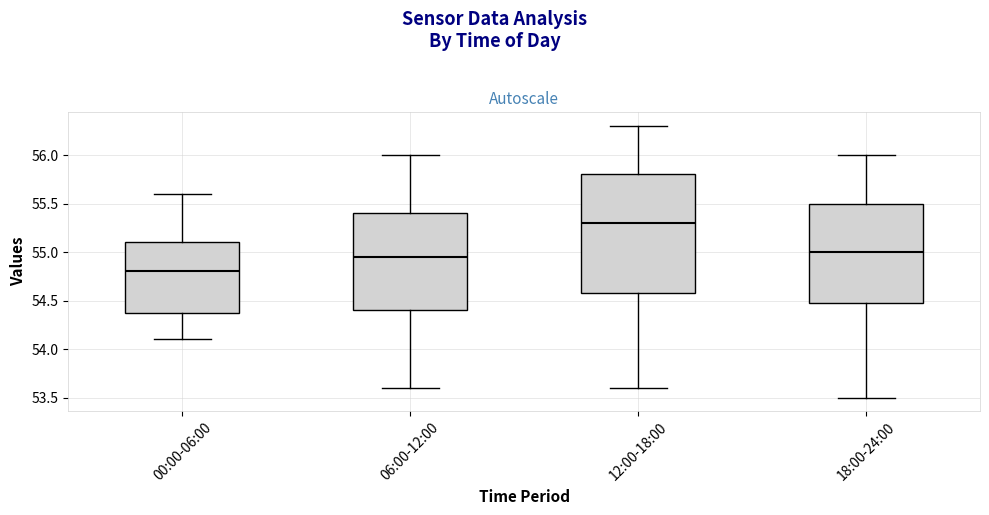

Reading left to right, read every box against the y-axis: the position of its median line, the range the box covers, and the ends of its whiskers. The values are not printed on the chart, so give them approximately, as read against the axis.

00:00-06:00: median 54.80, box 54.40 to 55.10, whiskers 54.10 to 55.60
06:00-12:00: median 54.95, box 54.40 to 55.40, whiskers 53.60 to 56.00
12:00-18:00: median 55.30, box 54.60 to 55.80, whiskers 53.60 to 56.30
18:00-24:00: median 55.00, box 54.50 to 55.50, whiskers 53.50 to 56.00